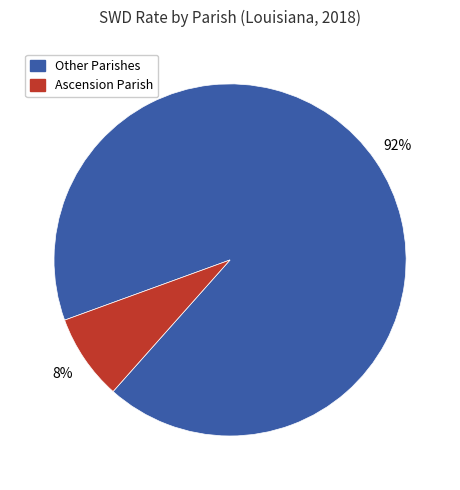

To the nearest percent, what is the average slice percentage?

50%